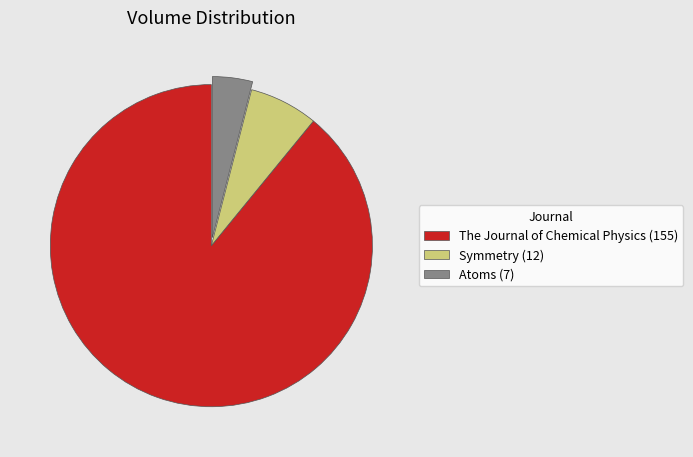

What is the ratio of the value at Symmetry to the value at The Journal of Chemical Physics?

0.1